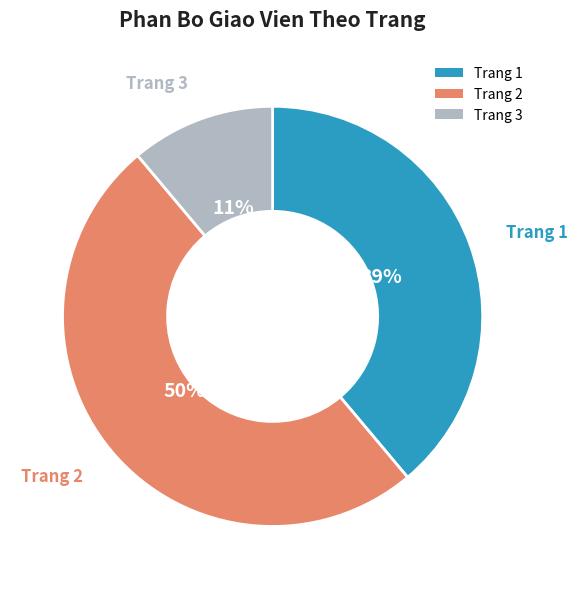

How many segments does this pie chart have?

3